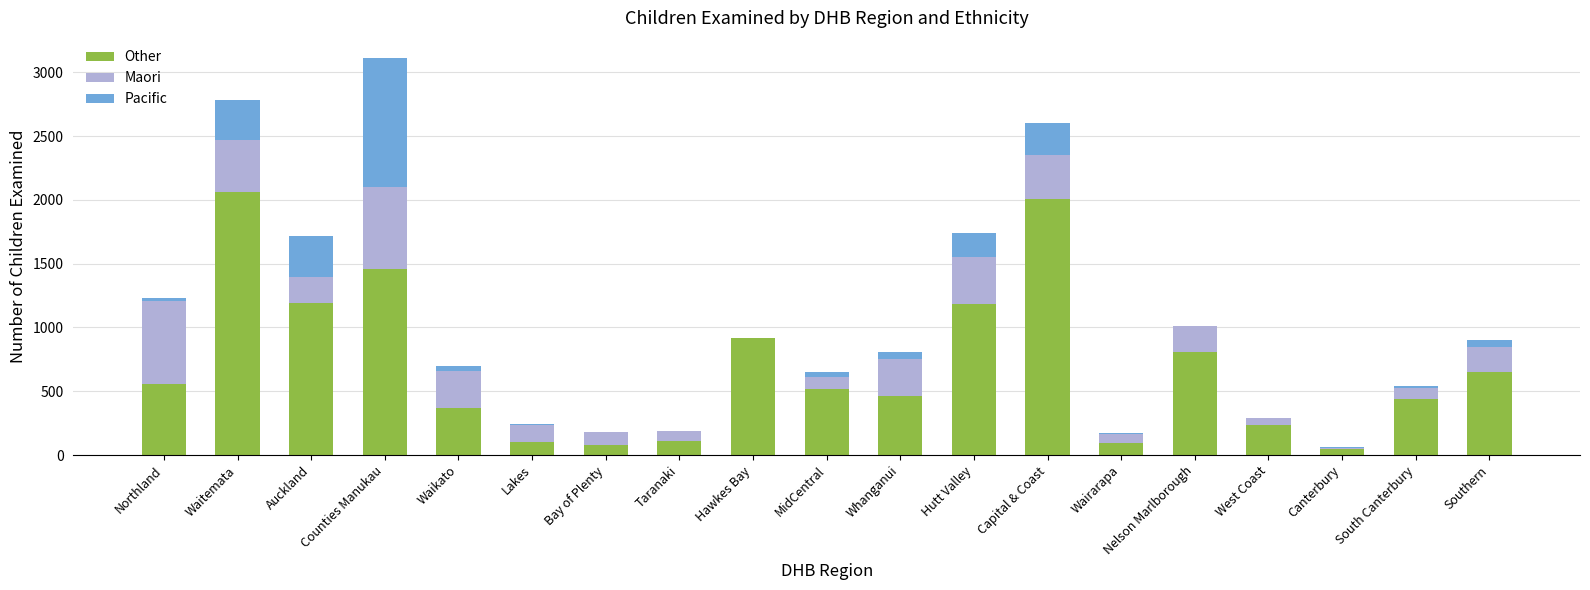

At which category is the sum across all series the highest?

Counties Manukau